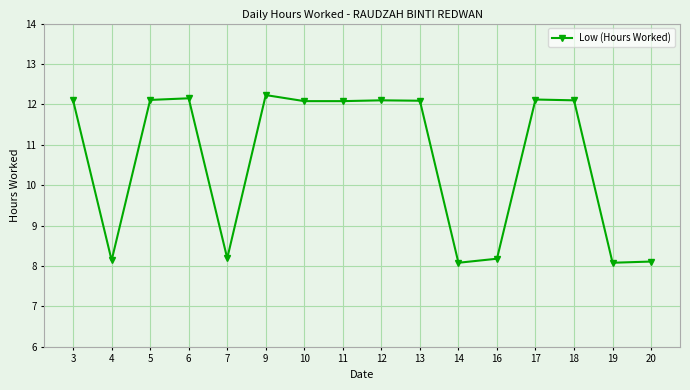

Is it true that the value at 13 is 12.1?

True